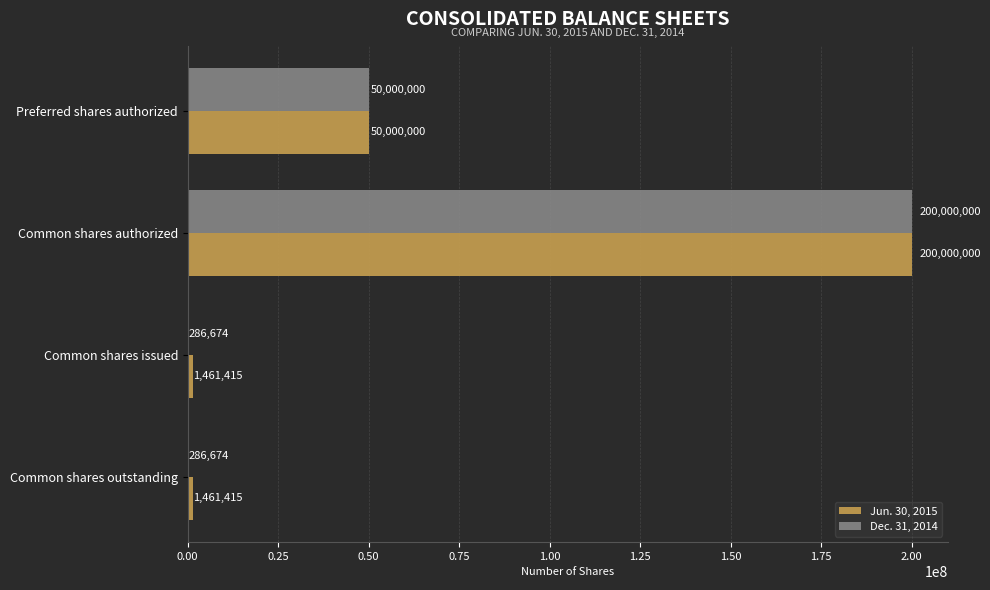

Is the value of Jun. 30, 2015 at Common shares outstanding greater than the value of Dec. 31, 2014 at Preferred shares authorized?

No